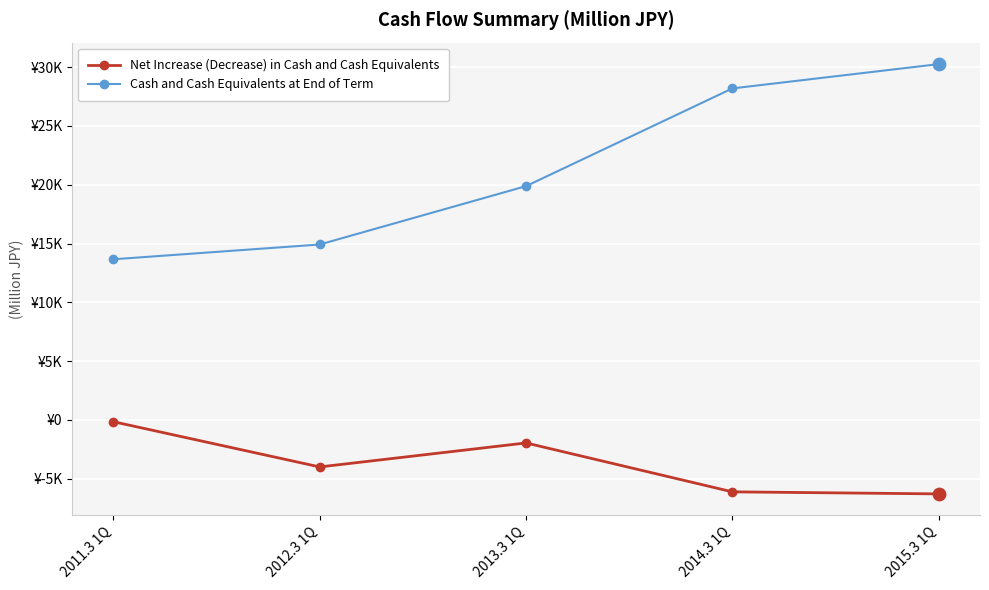

What are all the series names shown in the legend?

Net Increase (Decrease) in Cash and Cash Equivalents, Cash and Cash Equivalents at End of Term